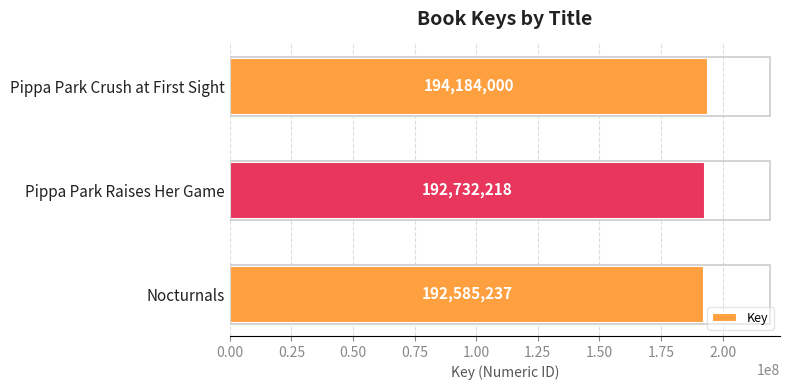

Rank the categories by value from highest to lowest.

Pippa Park Crush at First Sight, Pippa Park Raises Her Game, Nocturnals